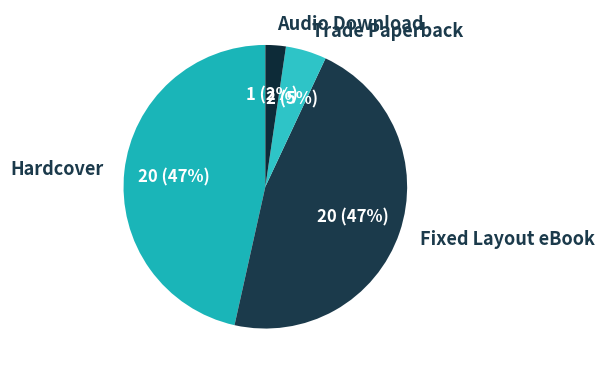

Is there a majority slice in this chart?

No